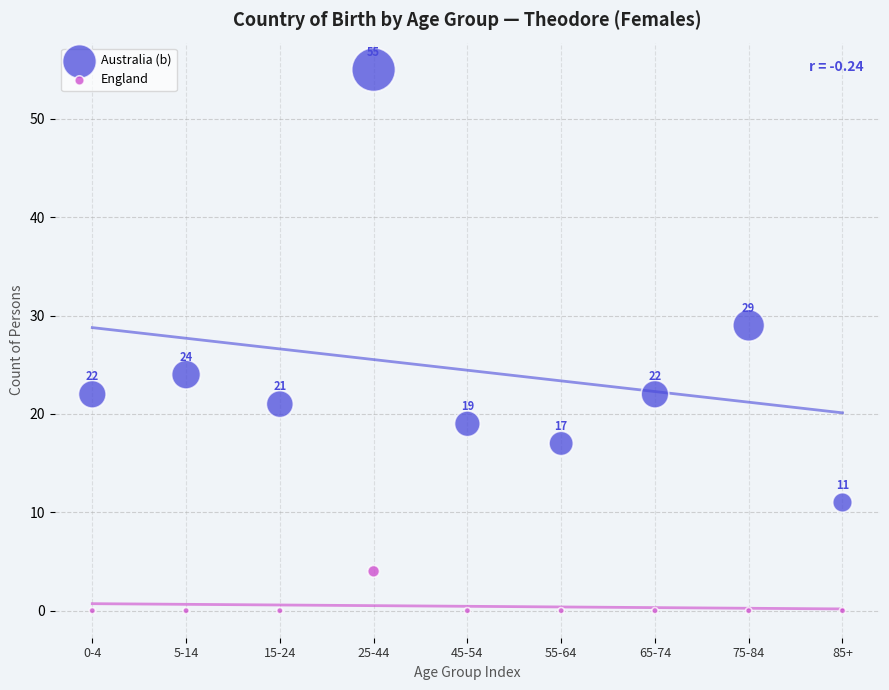

Which series reaches the minimum Y coordinate?

England